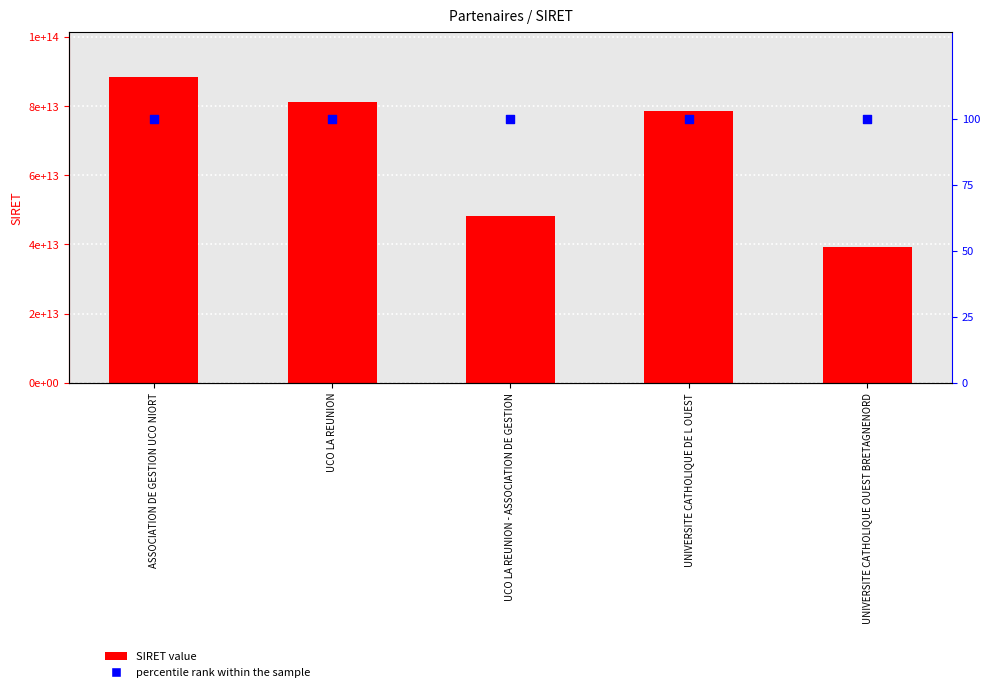

Which series reaches the minimum Y coordinate?

percentile rank within the sample